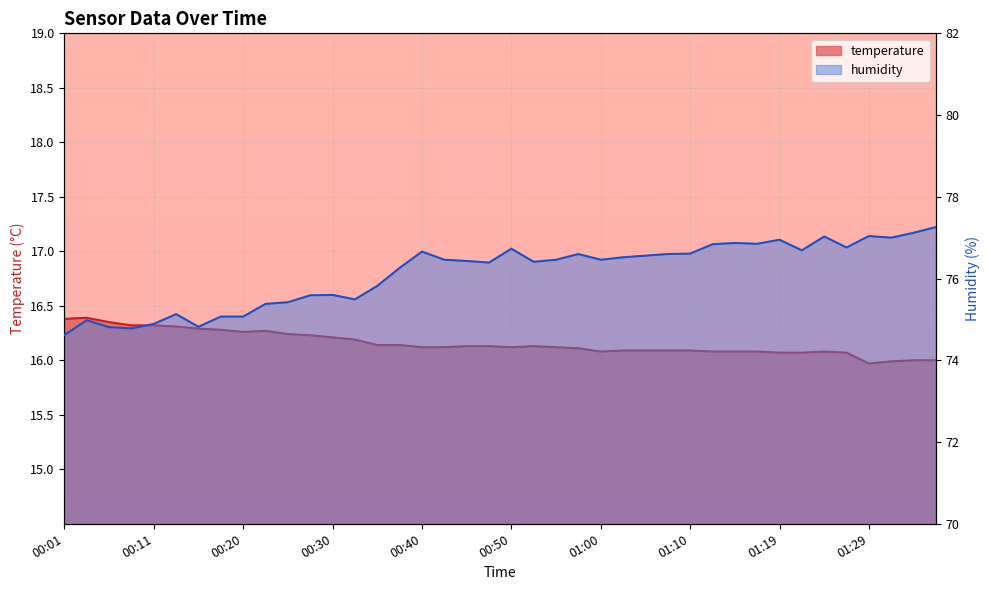

What is the label of the 13th point from the right?

01:07